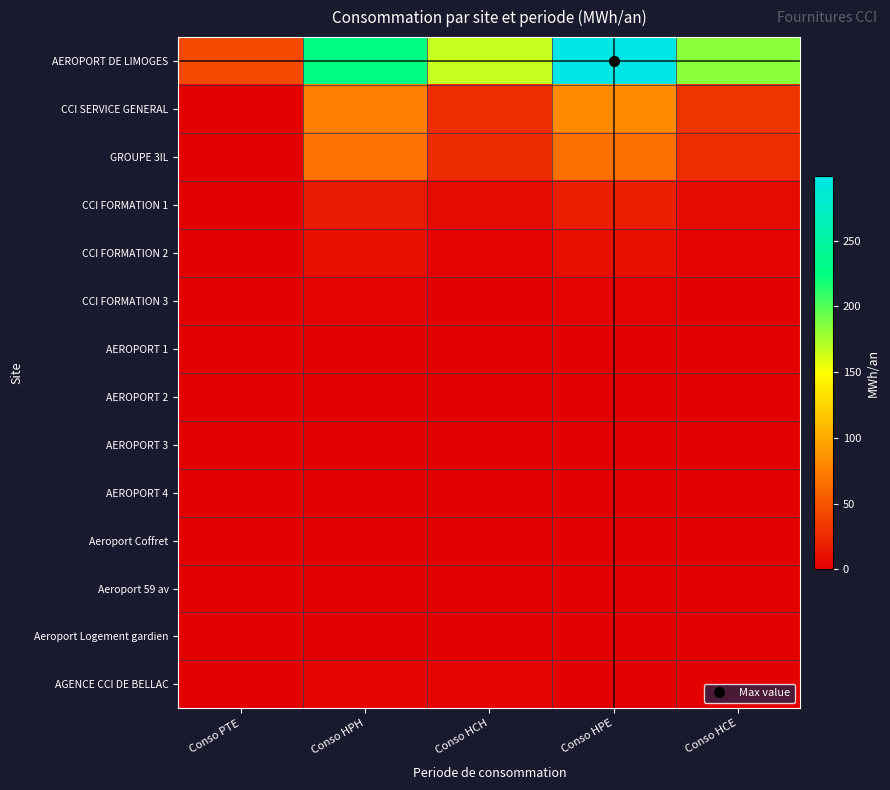

At how many categories does at least one series exceed 242?

1